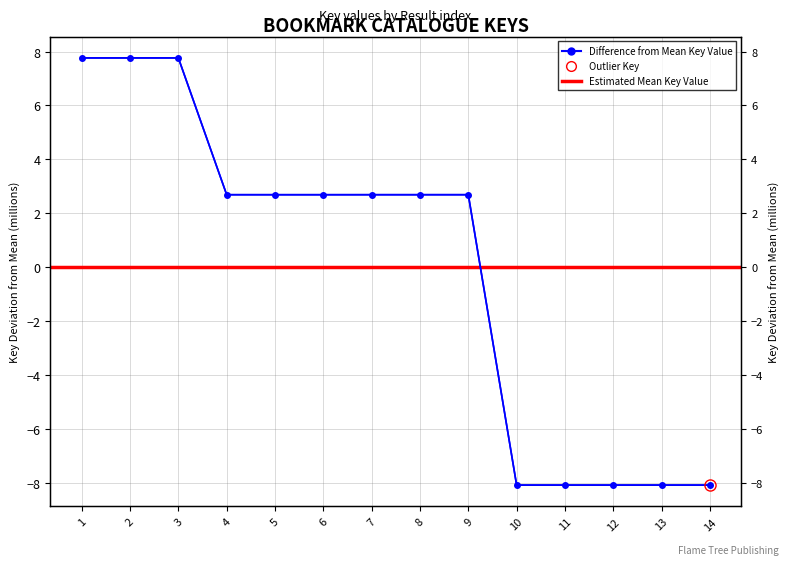

Reading left to right, extract all data points from this chart.

7.8	7.8	7.8	2.7	2.7	2.7	2.7	2.7	2.7	-8.1	-8.1	-8.1	-8.1	-8.1